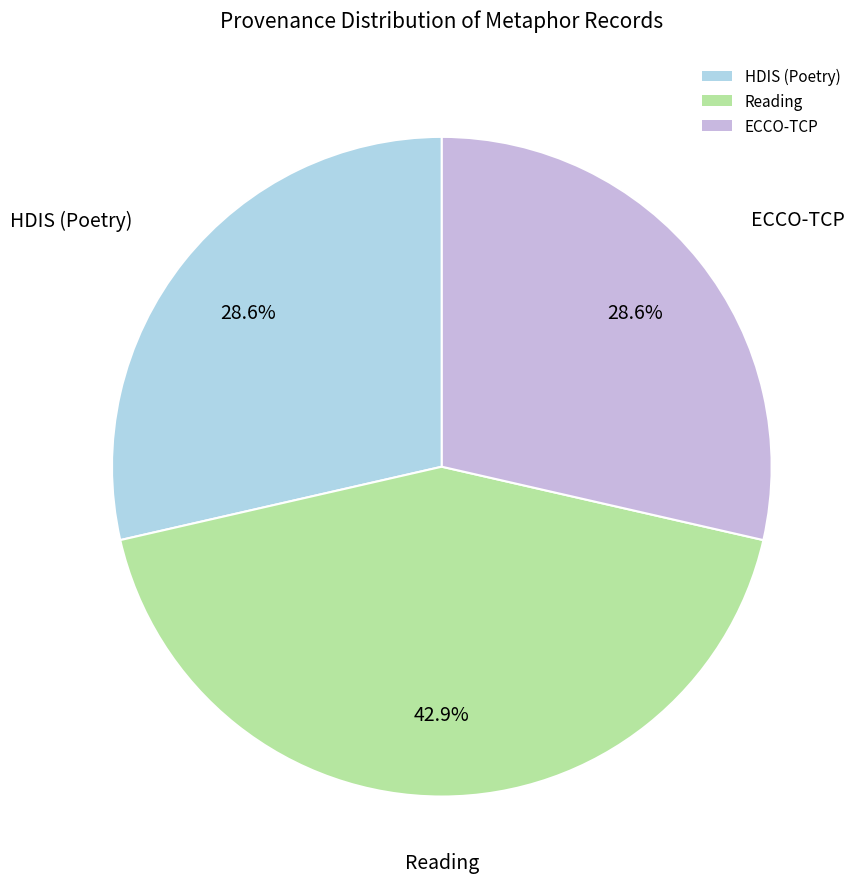

What is the largest slice in the pie chart?

Reading